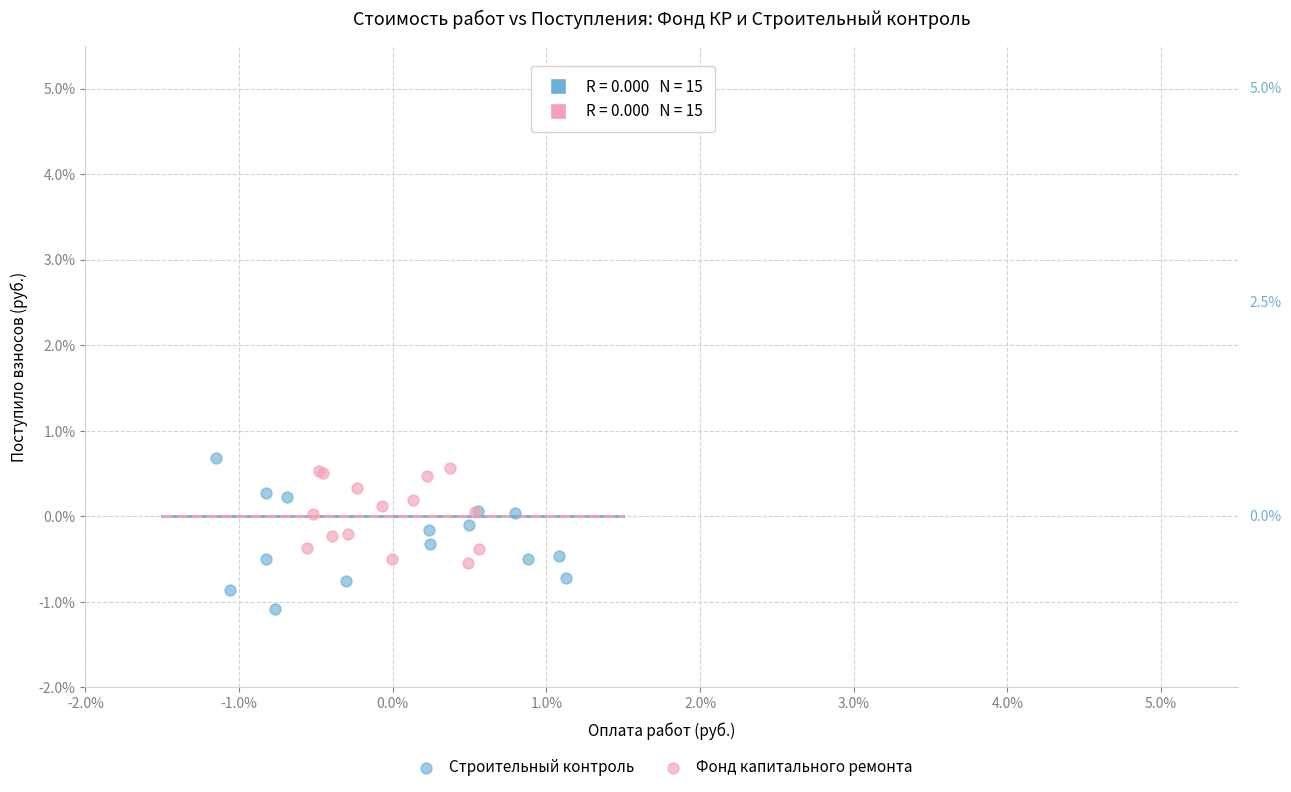

Which series contains the highest Y value?

Строительный контроль